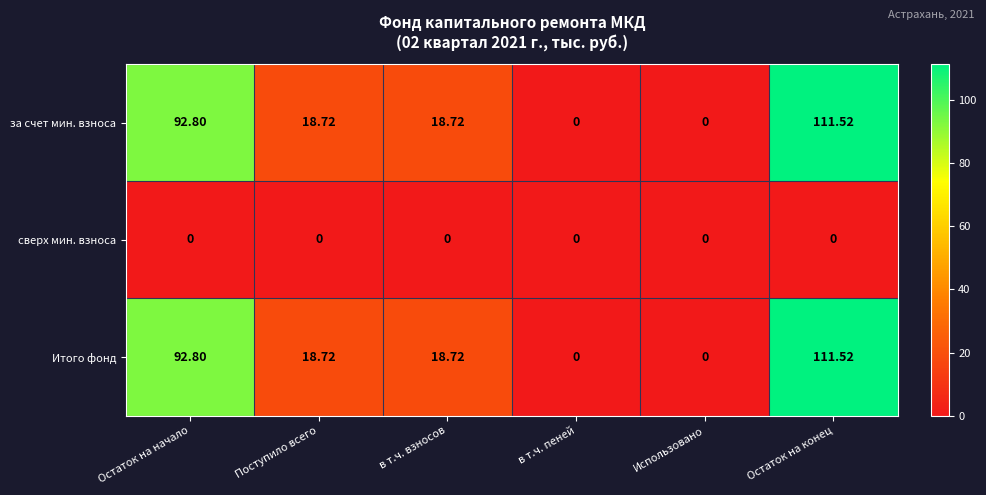

At which category is the sum across all series the highest?

Остаток на конец